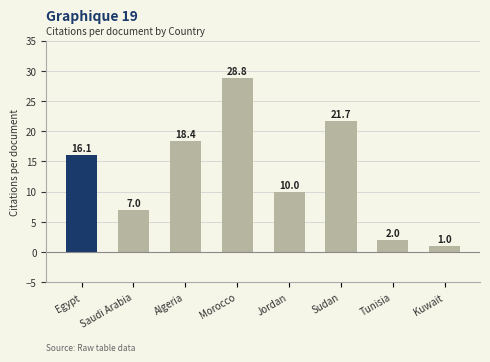

Which category has the lowest value across all series?

Kuwait